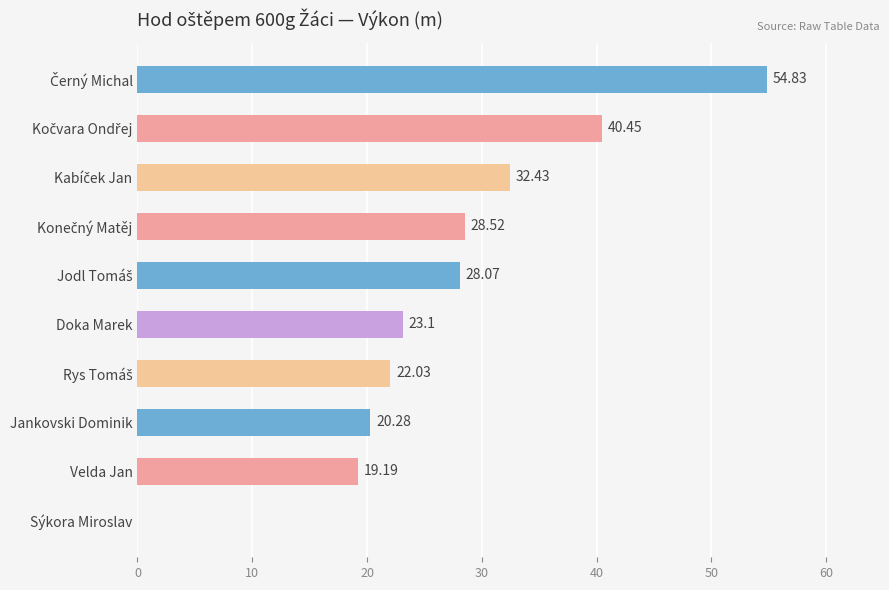

Between Doka Marek and Sýkora Miroslav, which is larger?

Doka Marek